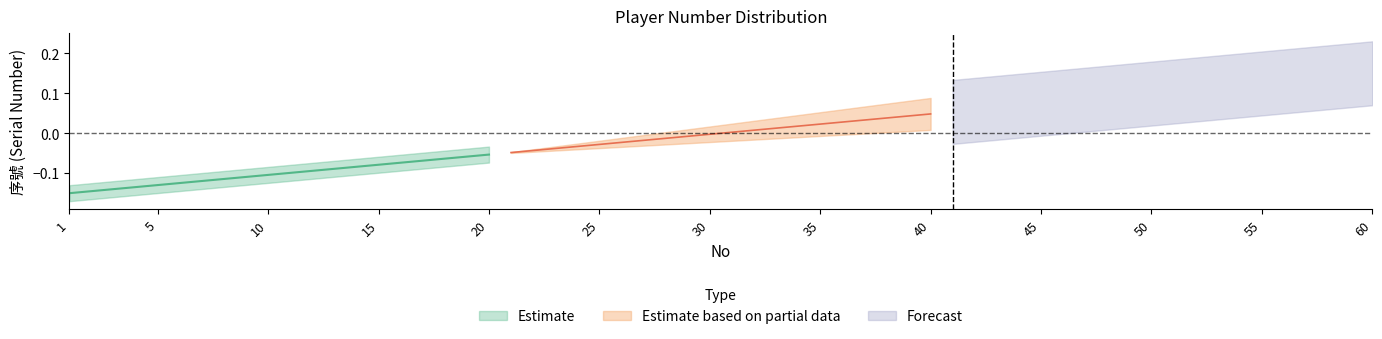

Which series has the largest range (max minus min)?

Estimate